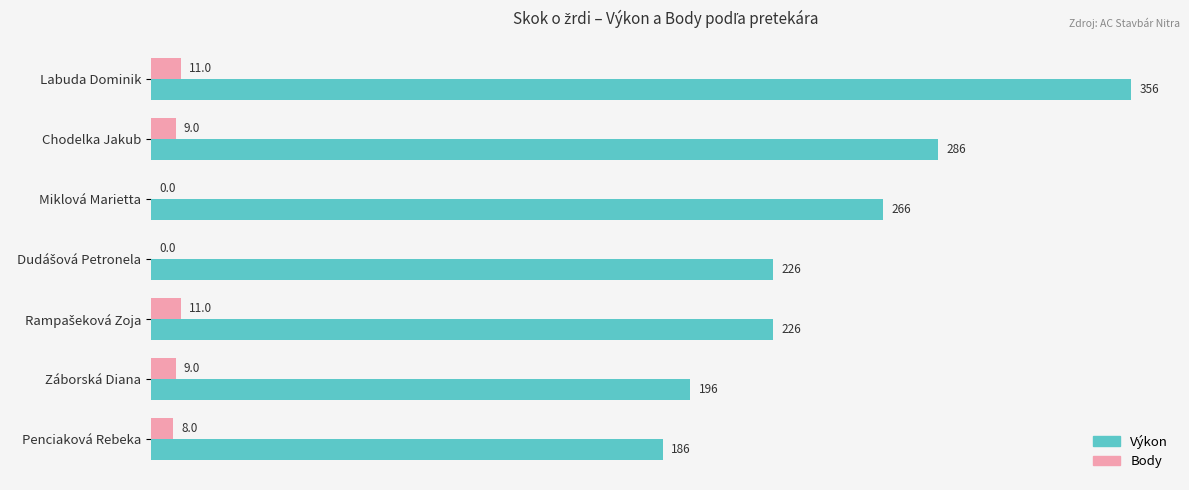

How many series are shown in this chart?

2